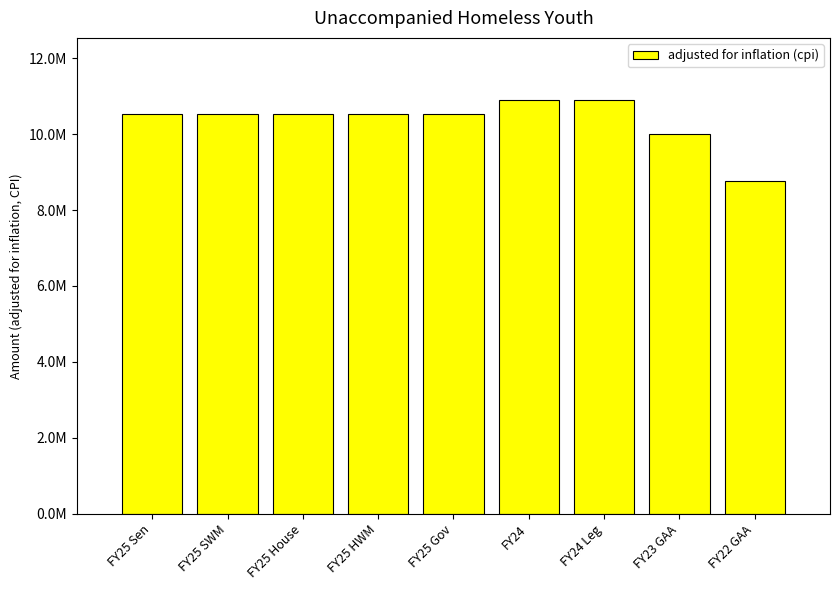

Rank the categories by value from highest to lowest.

FY24, FY24 Leg, FY25 Sen, FY25 SWM, FY25 House, FY25 HWM, FY25 Gov, FY23 GAA, FY22 GAA